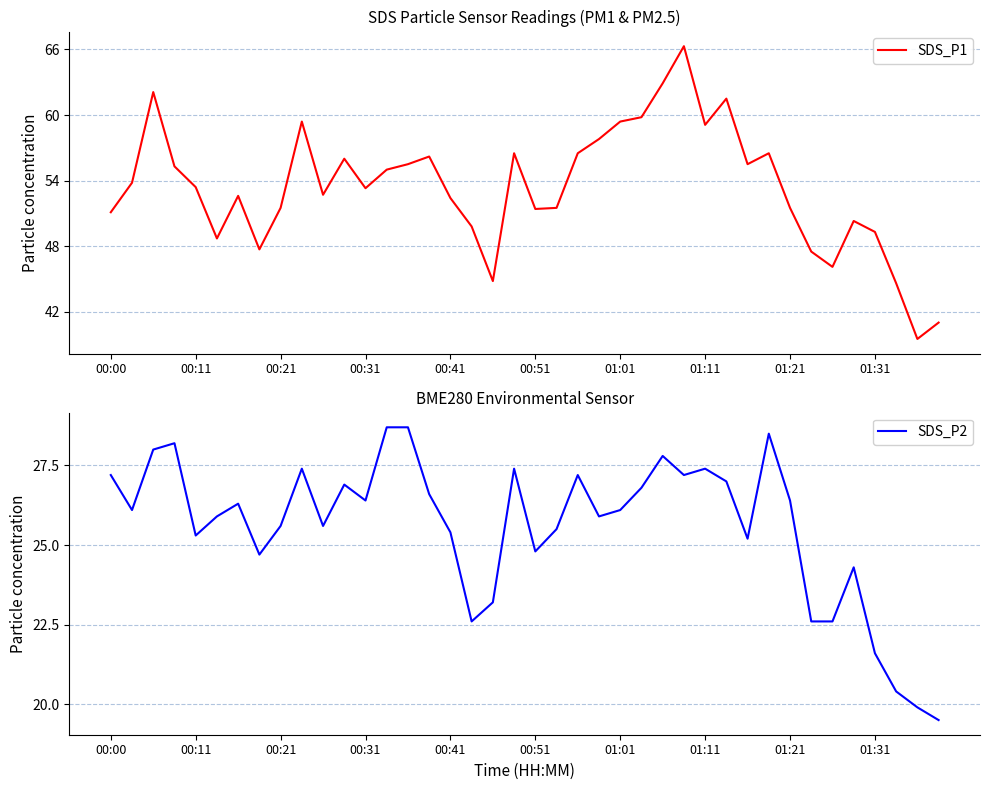

True or false: SDS_P1 and SDS_P2 intersect in this chart.

False